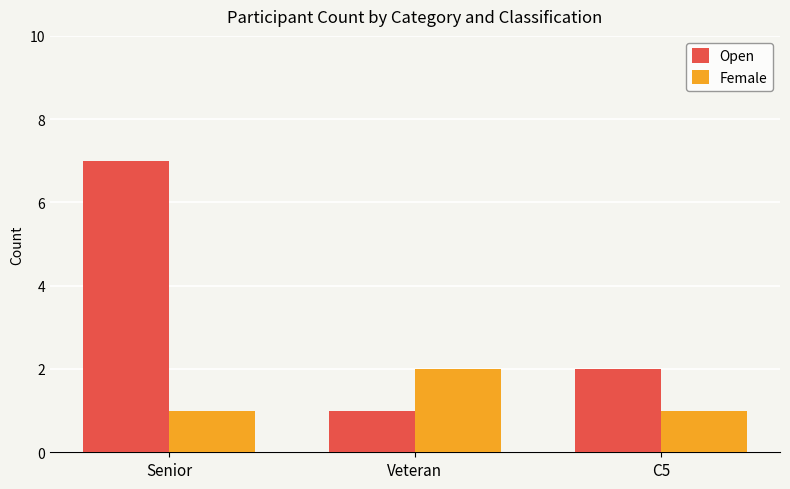

Rank the series by their maximum value, from lowest to highest.

Female, Open